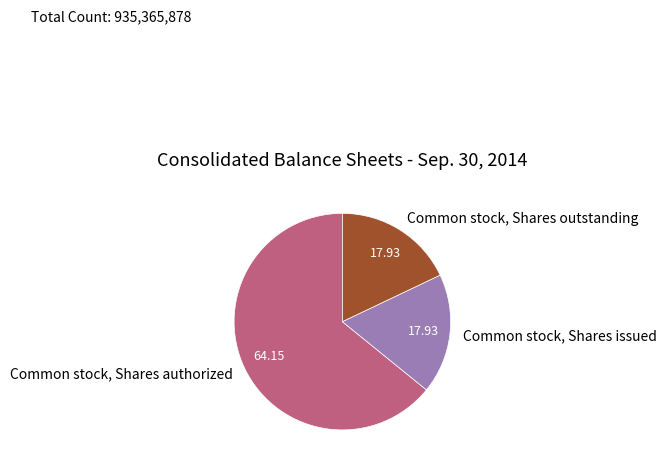

Is there any slice that represents more than half of the pie?

Yes